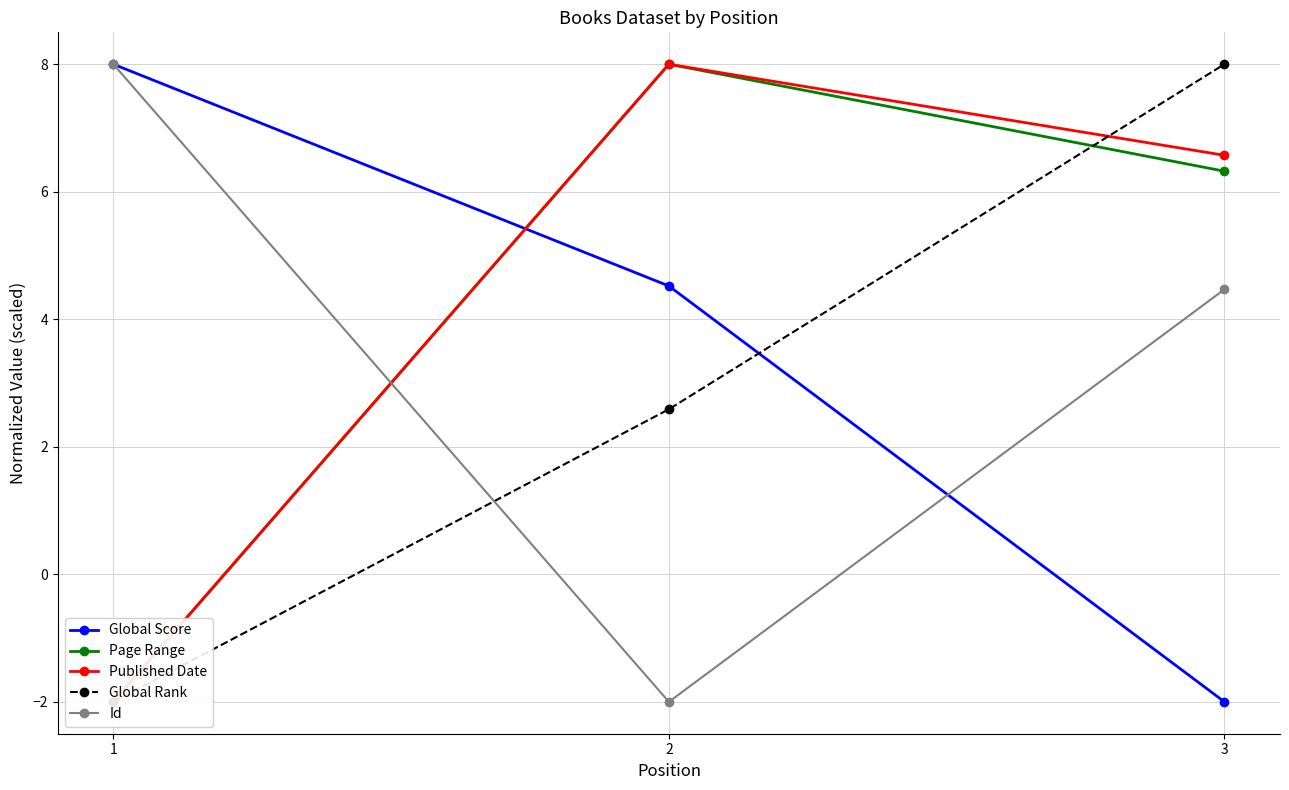

What is the smallest value displayed?

-2.0